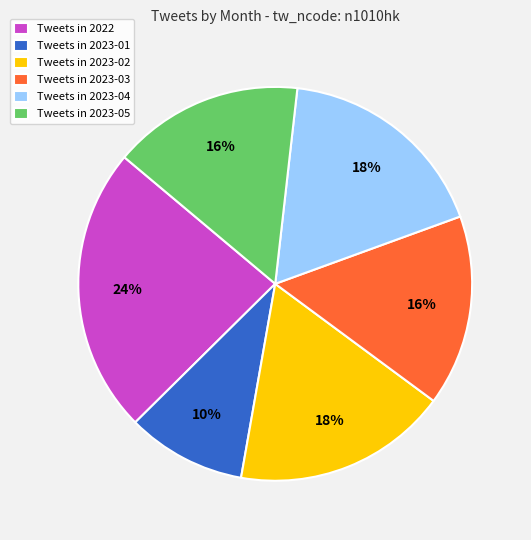

To the nearest percent, what portion does Tweets in 2023-02 represent?

18%